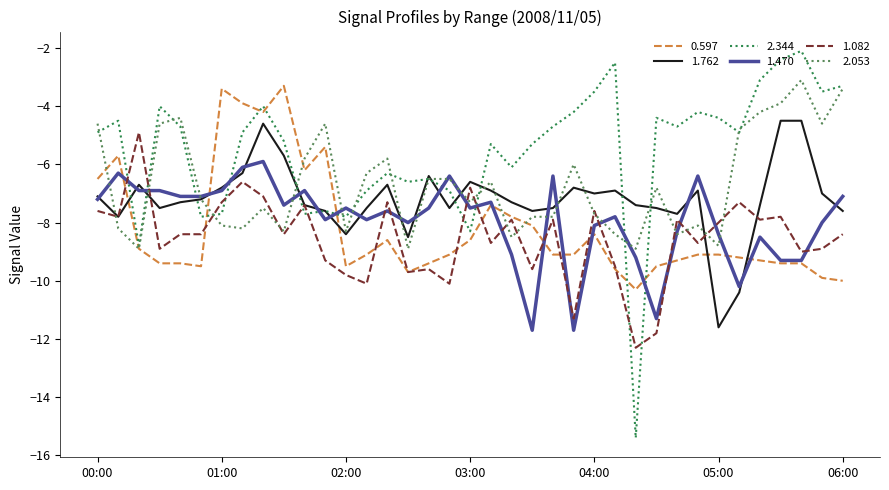

What are all the series names shown in the legend?

0.597, 1.762, 2.344, 1.470, 1.082, 2.053